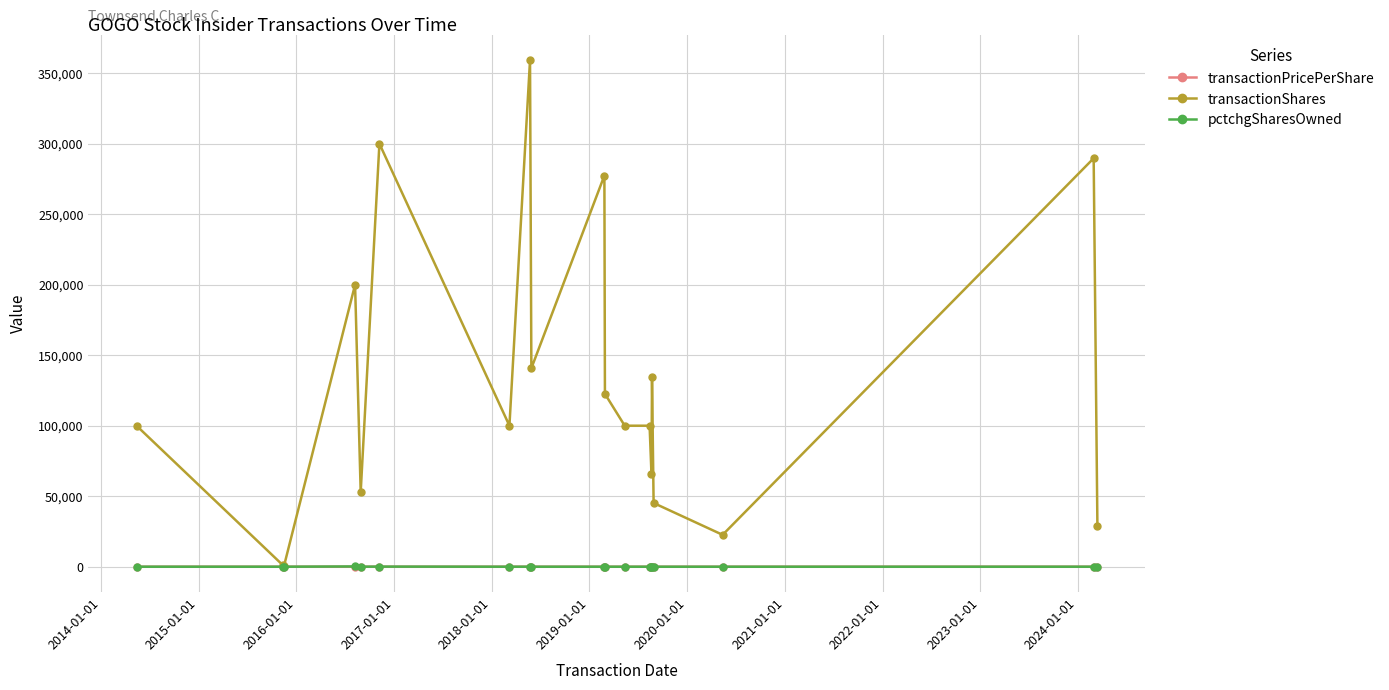

True or false: transactionShares has more than 1 points higher than both neighbors.

True